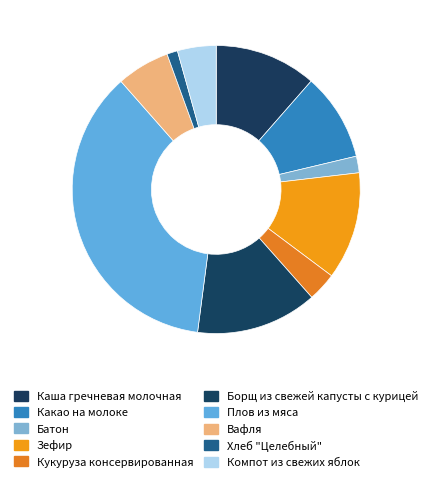

Rank the categories by value from lowest to highest.

Хлеб "Целебный", Батон, Кукуруза консервированная, Компот из свежих яблок, Вафля, Какао на молоке, Каша гречневая молочная, Зефир, Борщ из свежей капусты с курицей, Плов из мяса